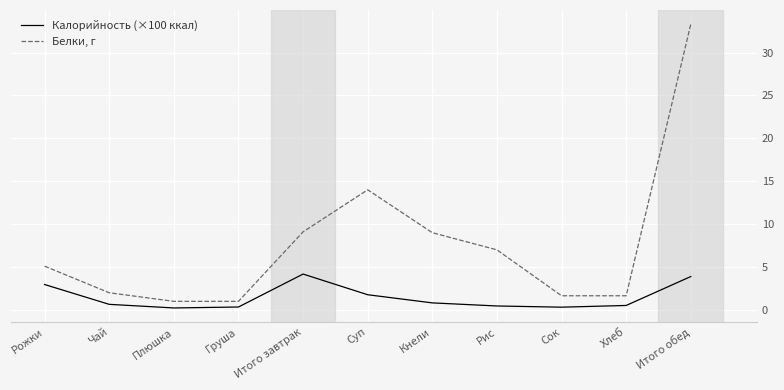

What is the average value of the Калорийность (×100 ккал) series?

1.5